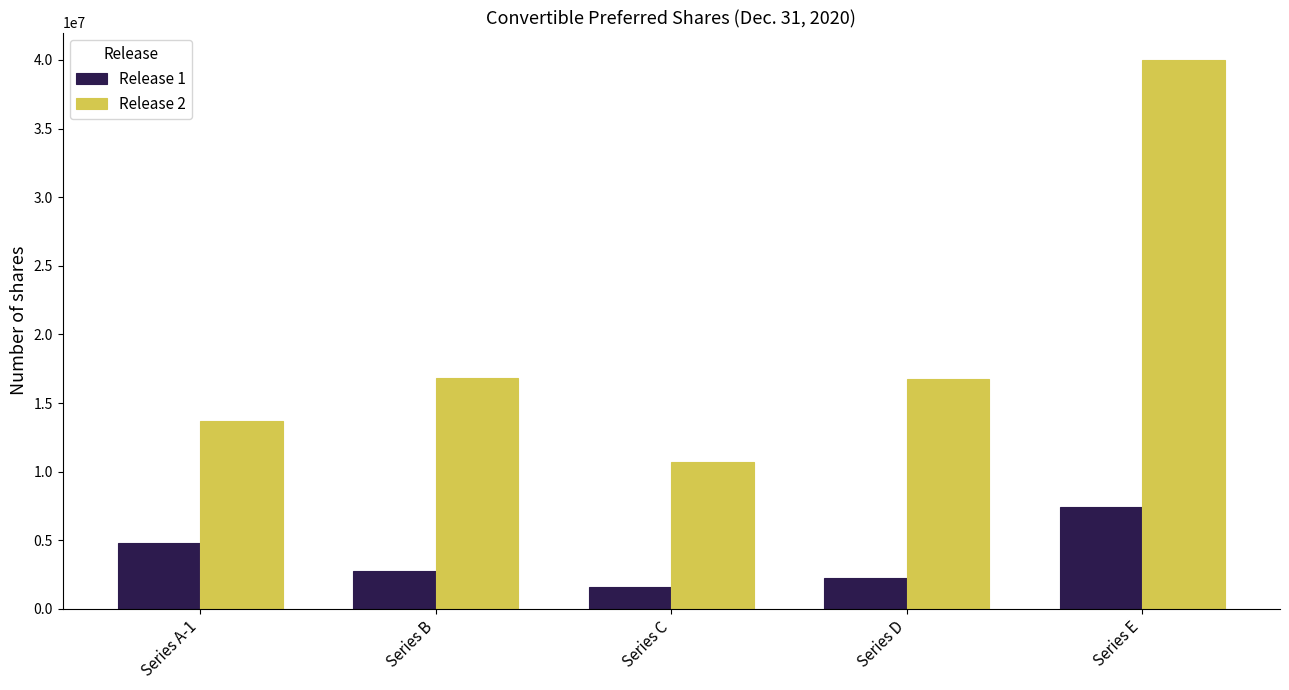

At how many categories does at least one series exceed 24135625?

1